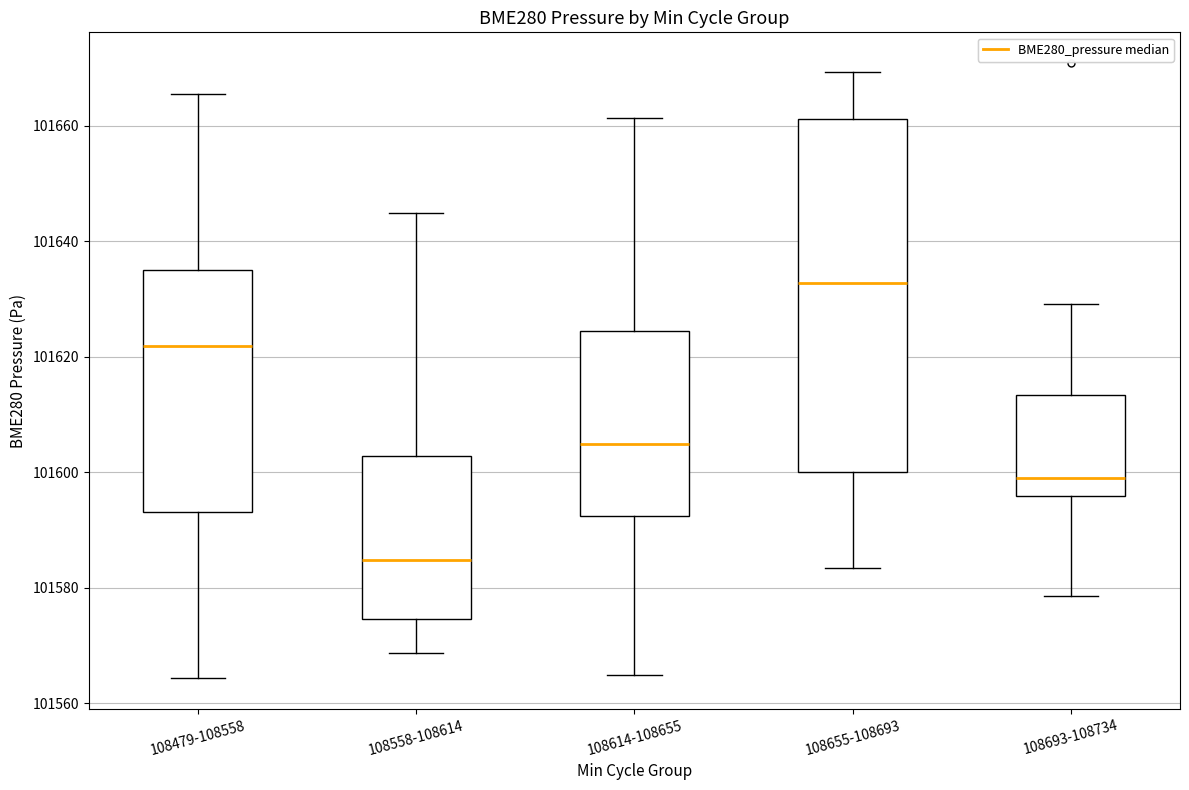

Reading left to right, transcribe this box plot: for each box, give where its median line is, the range the box spans, and where its two whiskers end, as read against the y-axis. The values are not printed on the chart, so give them approximately, as read against the axis.

108479-108558: median 101622, box 101594 to 101636, whiskers 101564 to 101666
108558-108614: median 101584, box 101574 to 101602, whiskers 101568 to 101644
108614-108655: median 101604, box 101592 to 101624, whiskers 101564 to 101662
108655-108693: median 101632, box 101600 to 101662, whiskers 101584 to 101670
108693-108734: median 101600, box 101596 to 101614, whiskers 101578 to 101630